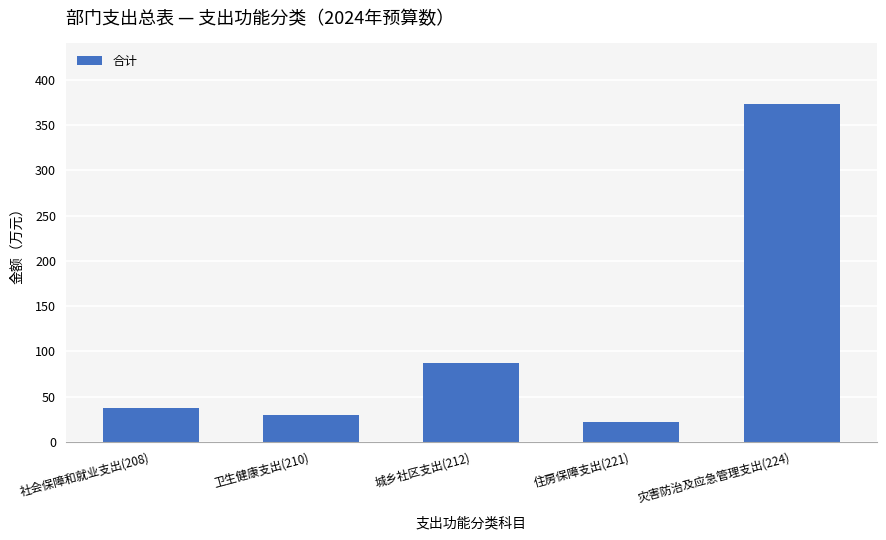

How many values are below 37?

2